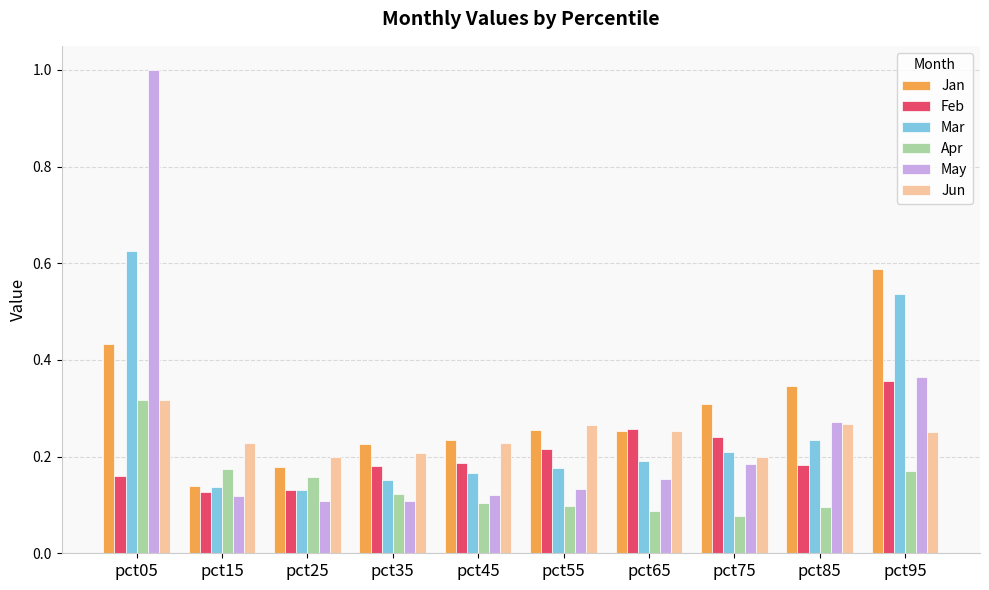

What is the difference between the highest and lowest values at pct05?

0.8